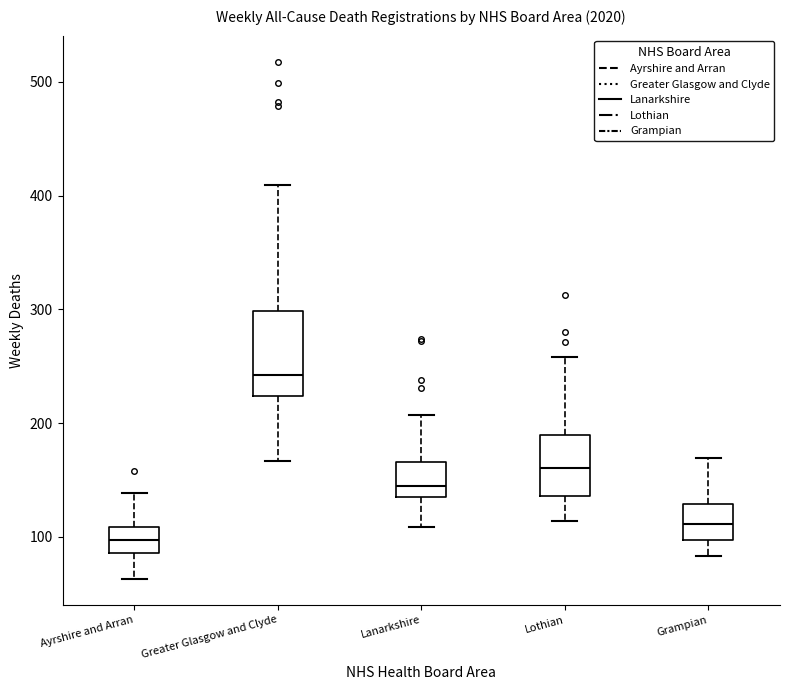

Reading left to right, transcribe this box plot: for each box, give where its median line is, the range the box spans, and where its two whiskers end, as read against the y-axis. The values are not printed on the chart, so give them approximately, as read against the axis.

Ayrshire and Arran: median 100, box 90 to 110, whiskers 60 to 140
Greater Glasgow and Clyde: median 240, box 220 to 300, whiskers 170 to 410
Lanarkshire: median 150, box 140 to 170, whiskers 110 to 210
Lothian: median 160, box 140 to 190, whiskers 110 to 260
Grampian: median 110, box 100 to 130, whiskers 80 to 170